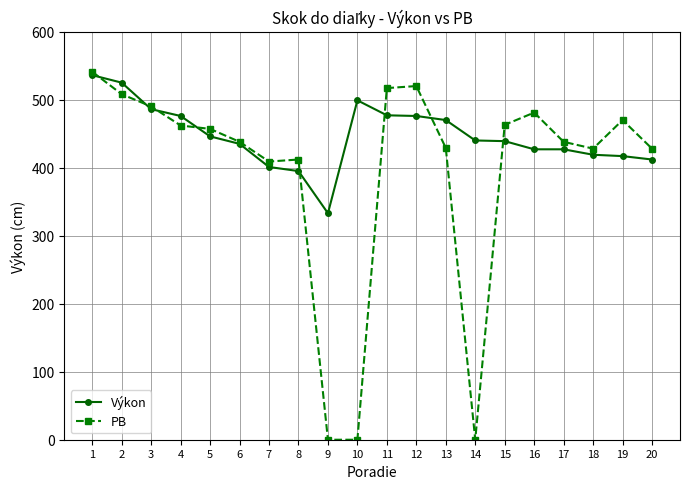

How many data points in PB are less than 457?

10